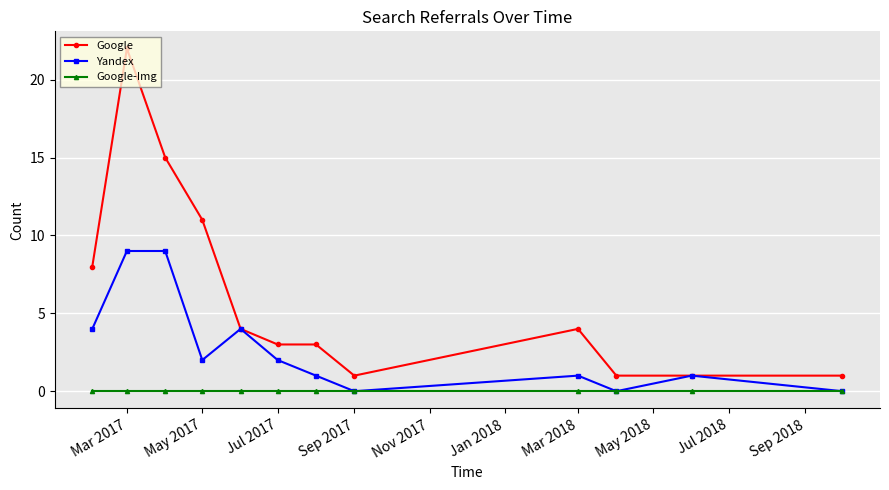

Which series has the largest range (max minus min)?

Google